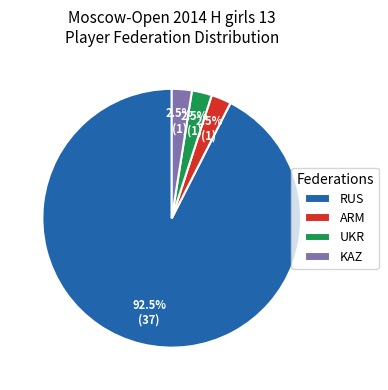

Approximately how many times larger is the value at KAZ compared to ARM?

1.0